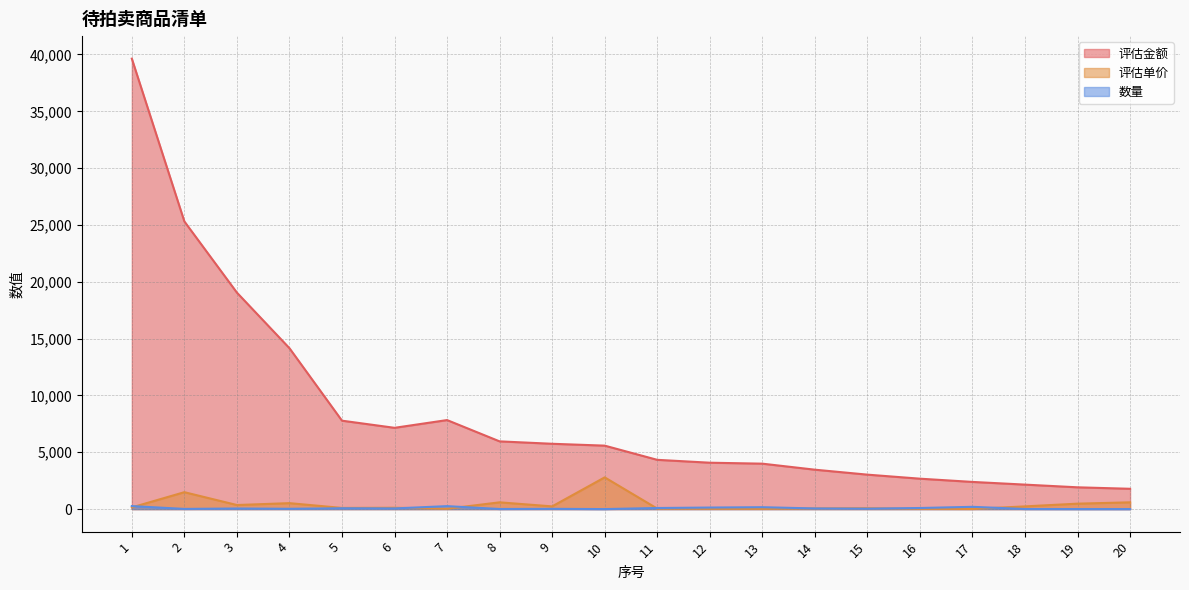

List the series in order of their peak value, lowest first.

数量, 评估单价, 评估金额